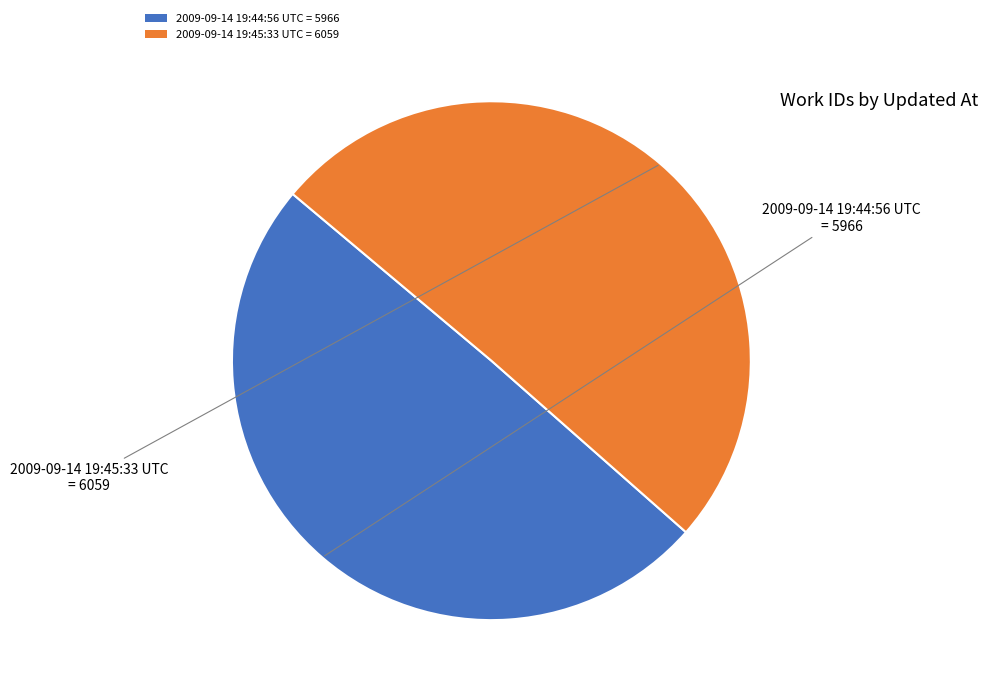

True or false: 2009-09-14 19:45:33 UTC accounts for 61% of the total.

False